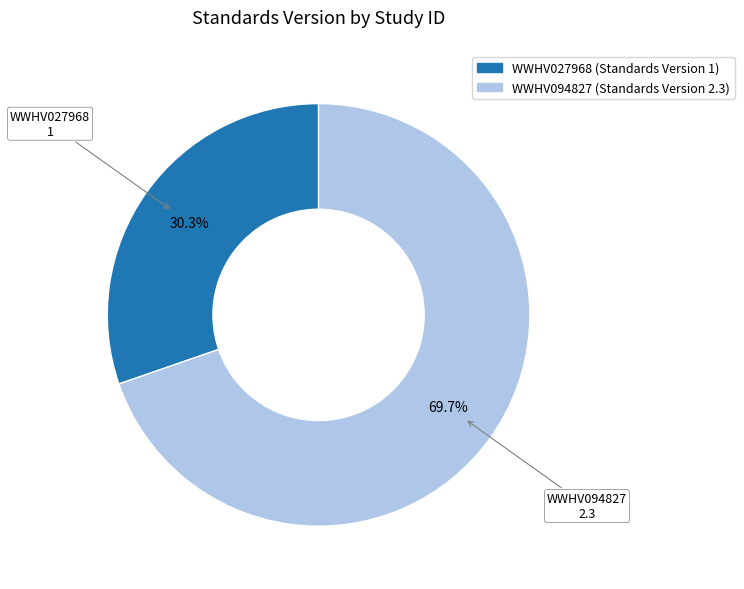

Do WWHV094827 and WWHV027968 together represent more than half of the pie?

Yes